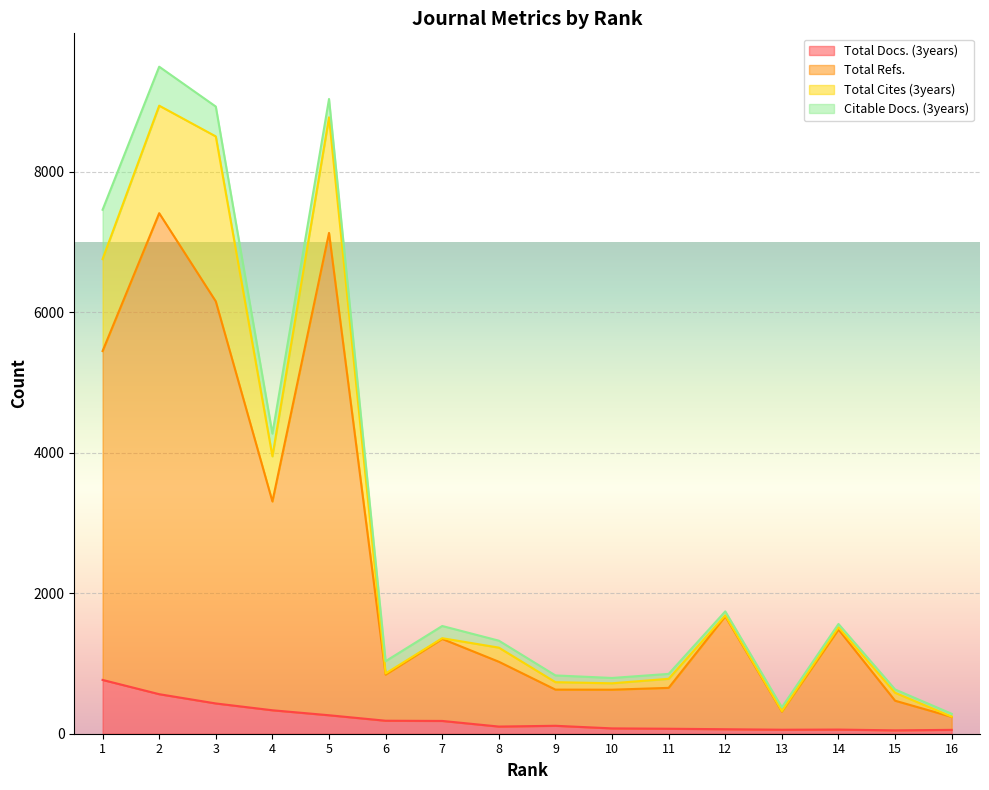

Which series has the largest total across all categories?

Total Refs.